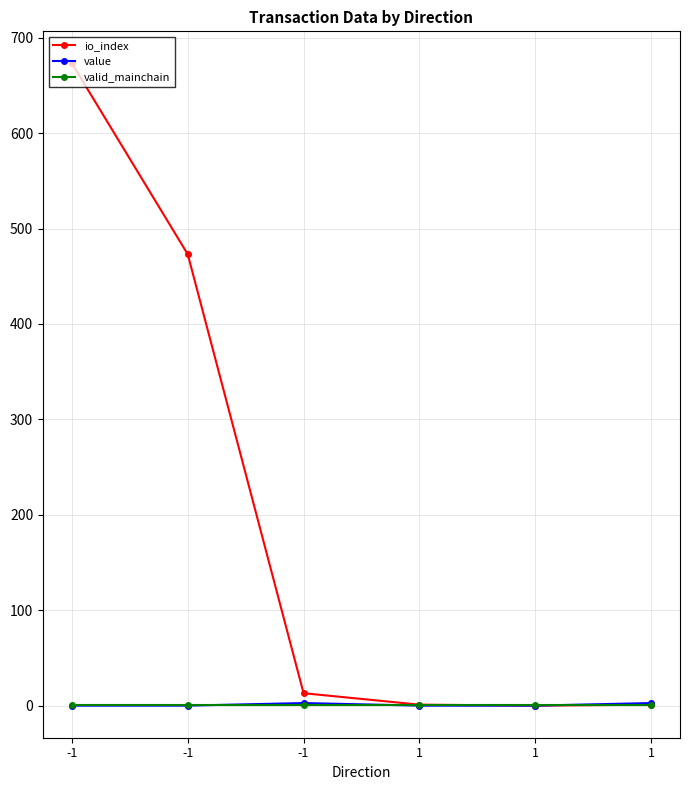

True or false: valid_mainchain has a value of 1.0 at -1.

True